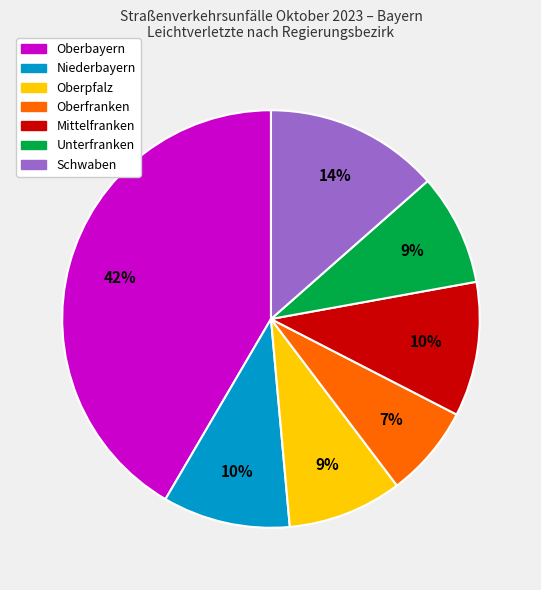

What is the smallest slice in the pie chart?

Oberfranken